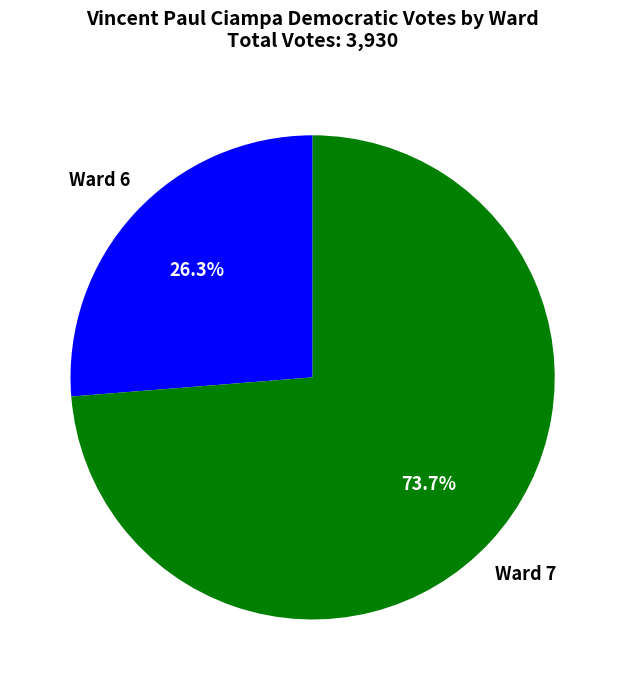

Is there a majority slice in this chart?

Yes